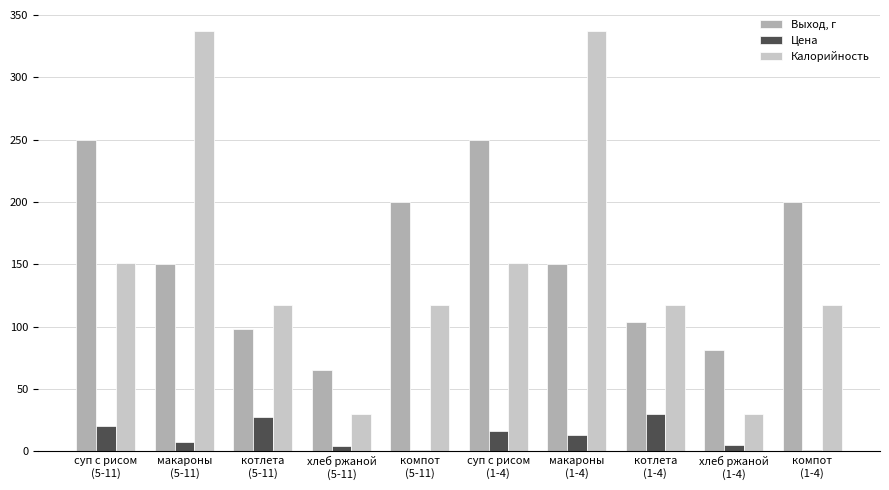

Which series has the widest spread of values?

Калорийность